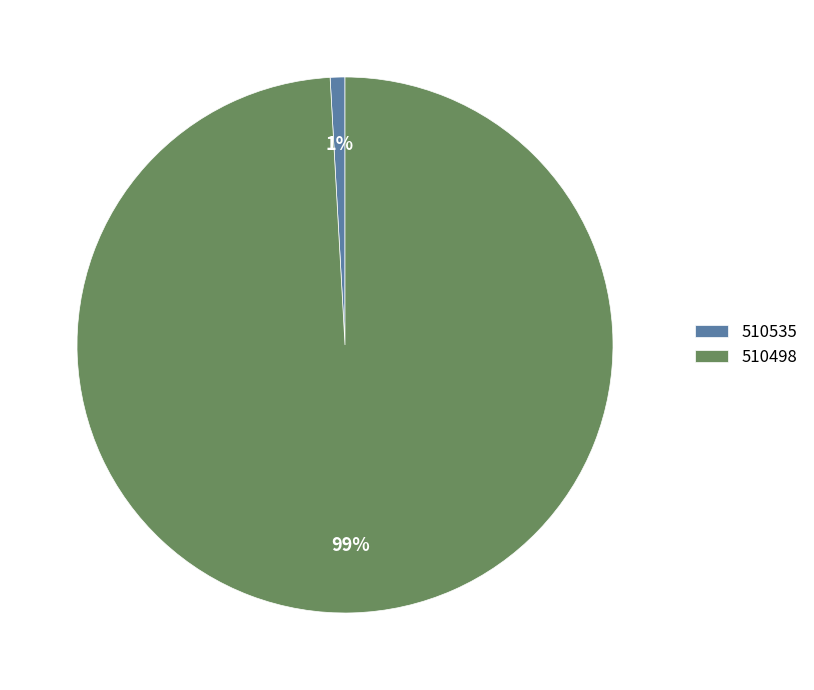

To the nearest percent, what is the combined percentage of 510498 and 510535?

100%